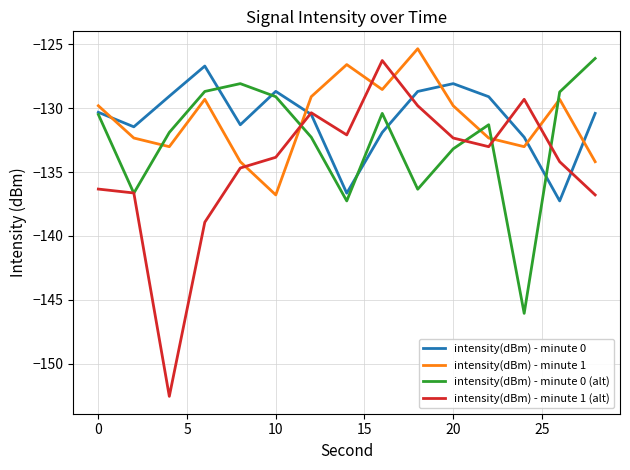

Which series has the widest spread of values?

intensity(dBm) - minute 1 (alt)